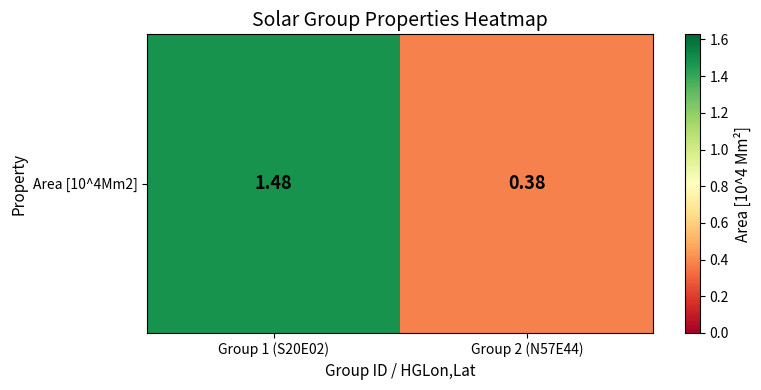

What is the change in value from Group 1 (S20E02) to Group 2 (N57E44)?

-1.1